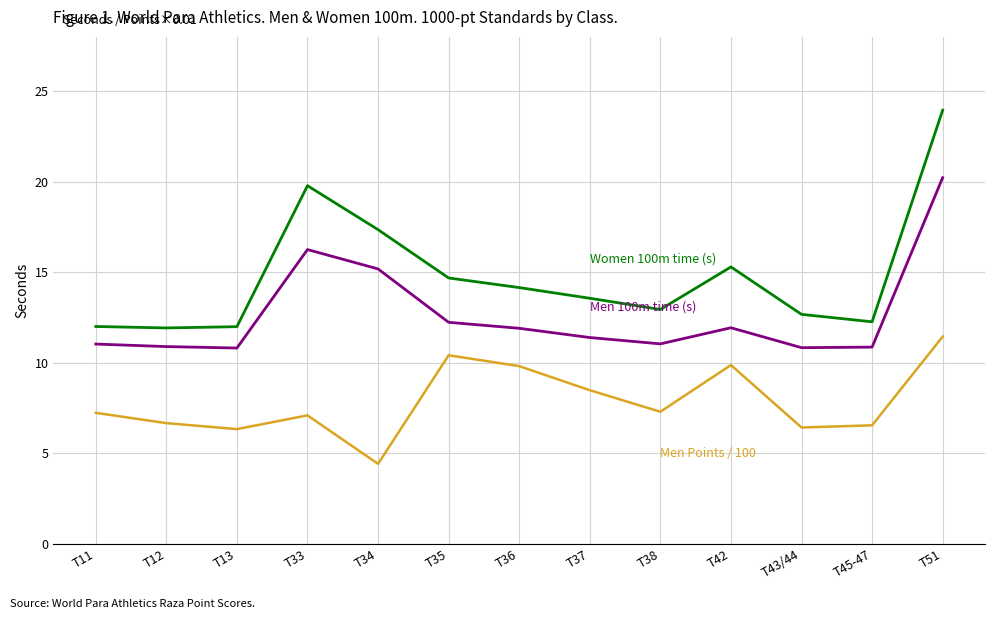

At which category does the chart reach its minimum across all series?

T34